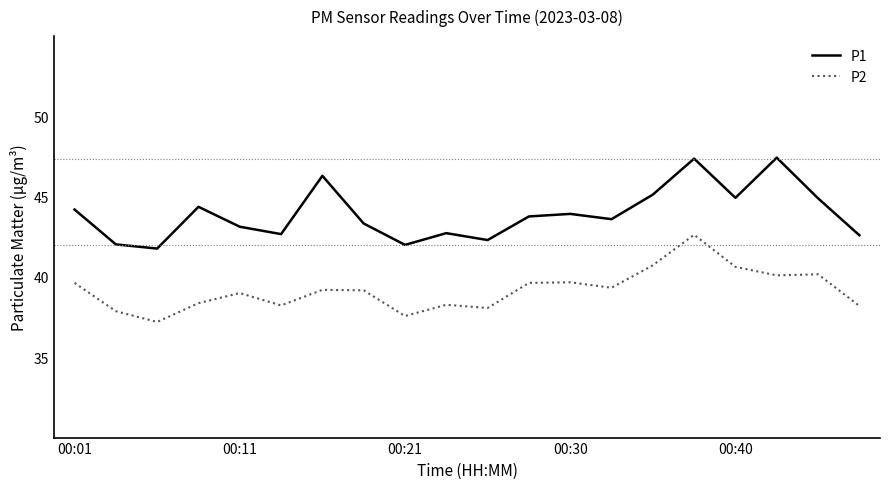

What is the minimum value shown in the chart?

37.2